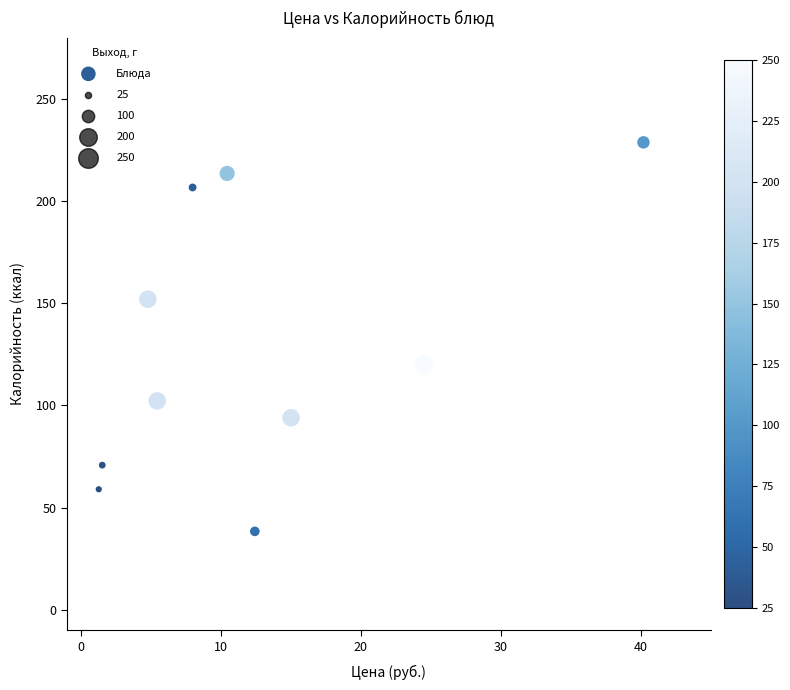

What is the average X value?

12.3